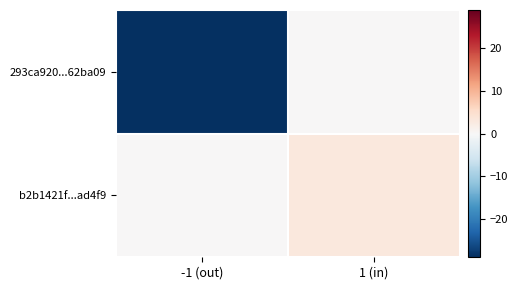

Rank the series by their maximum value, from lowest to highest.

293ca920...62ba09, b2b1421f...ad4f9